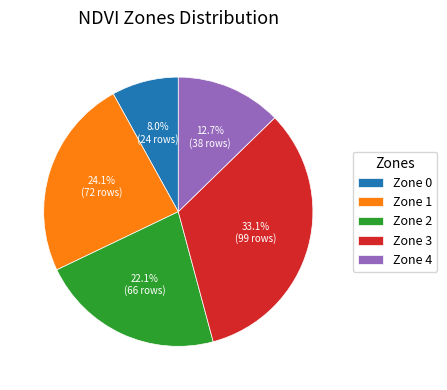

To the nearest percent, what is the difference between the largest and smallest slice percentages?

25%